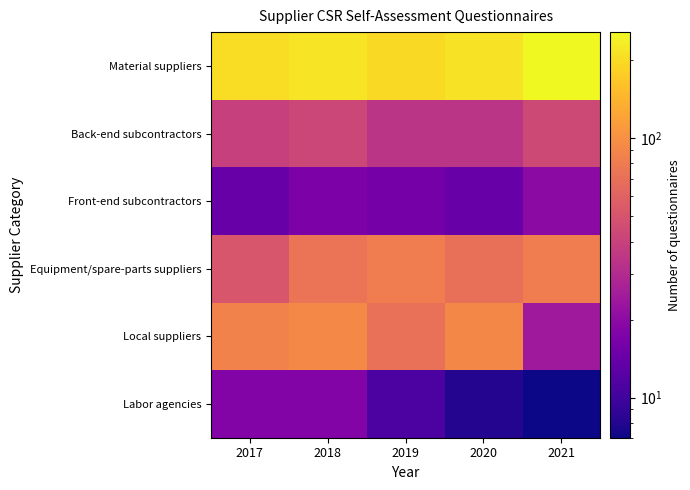

Which series has the largest range (max minus min)?

Local suppliers